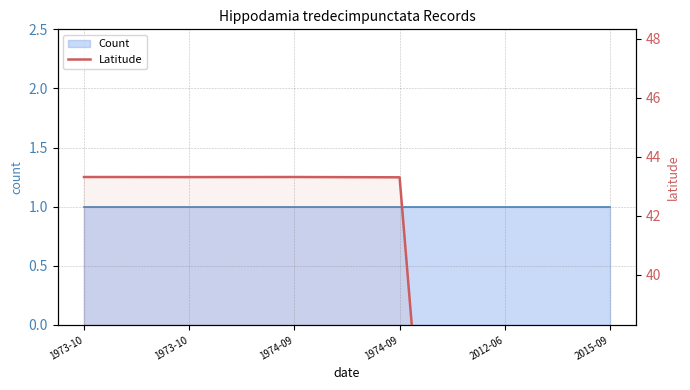

What is the label of the 5th point from the right?

1973-10